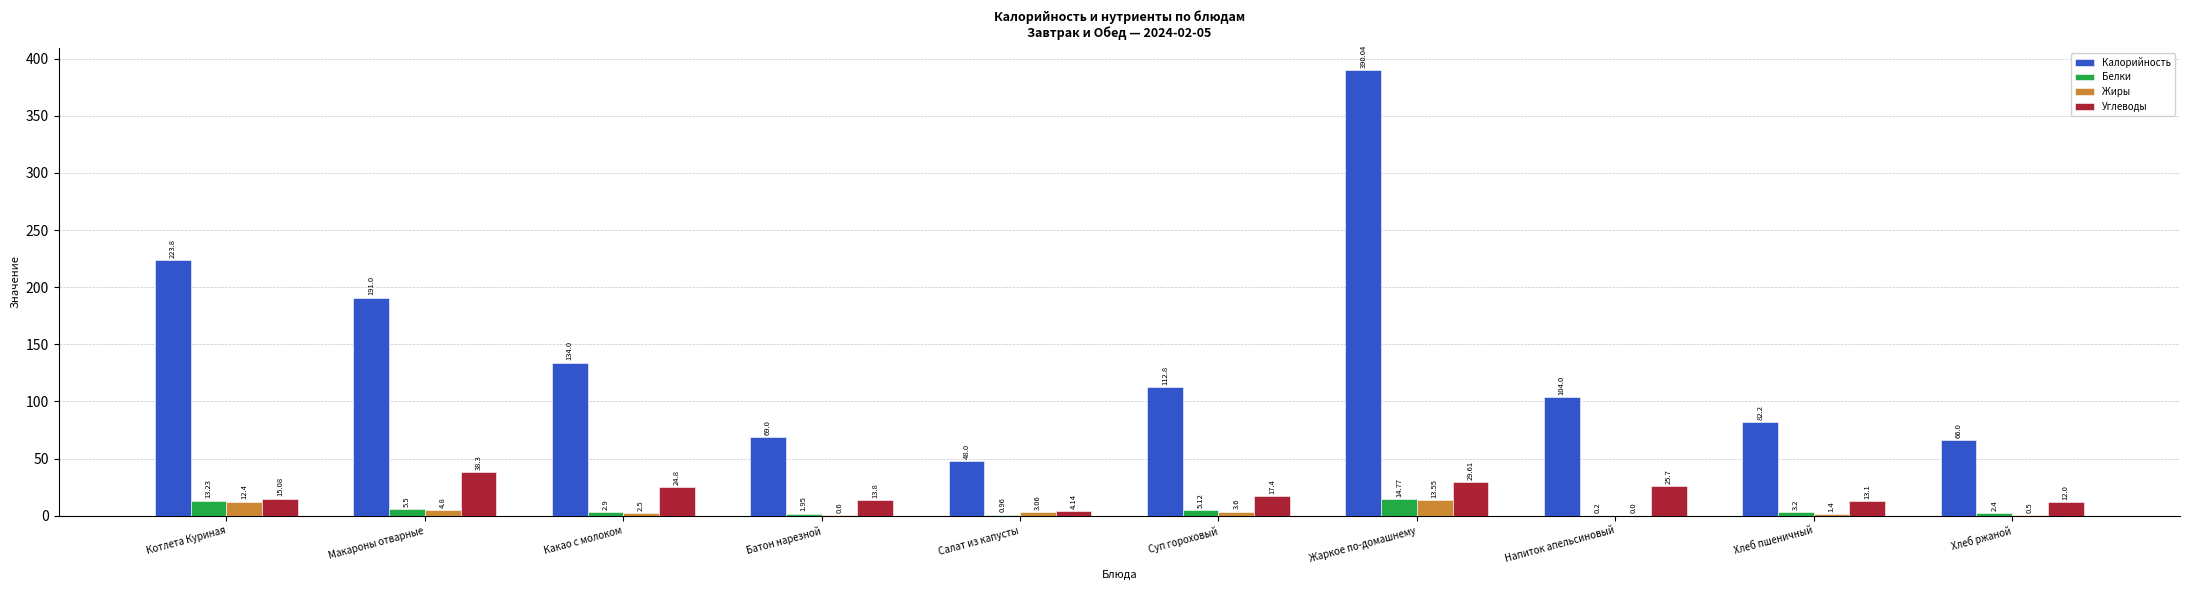

Is the value of Калорийность at Хлеб пшеничный greater than the value of Углеводы at Суп гороховый?

Yes